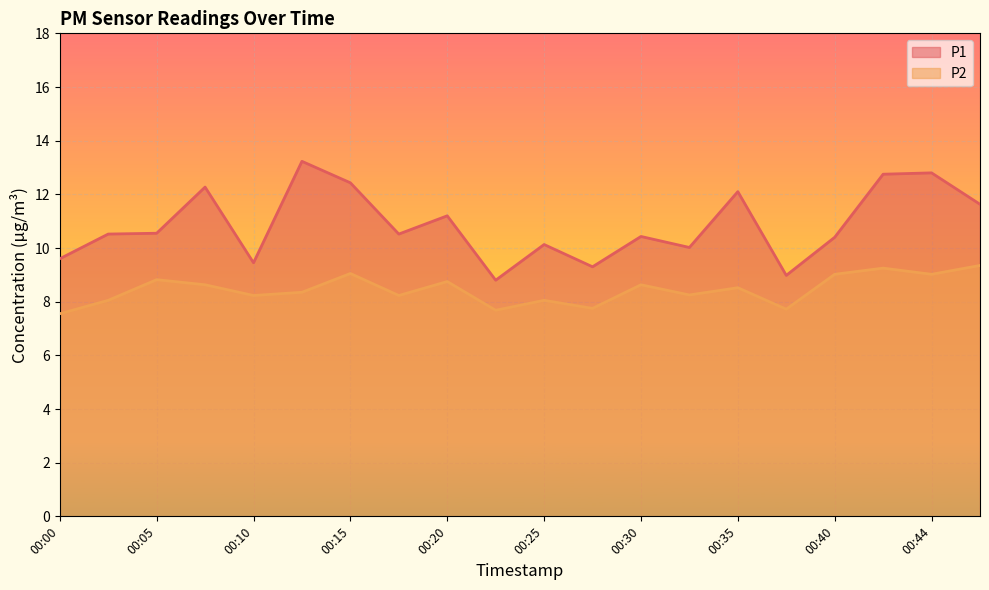

In P1, how many points are higher than both neighbors (excluding endpoints)?

7